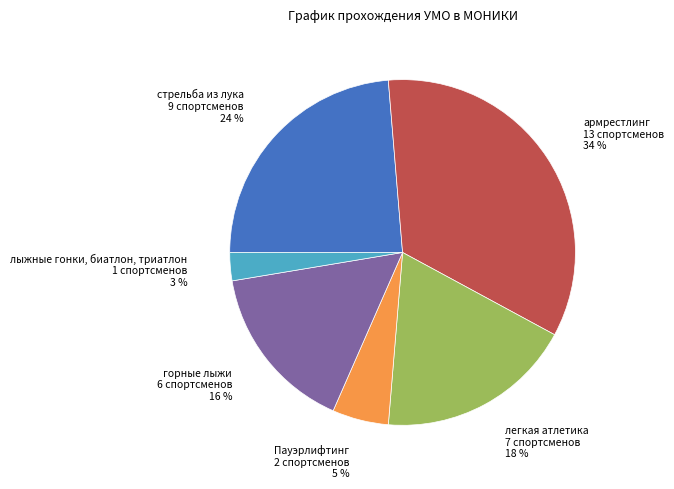

Combined, do армрестлинг and лыжные гонки, биатлон, триатлон account for over 50%?

No